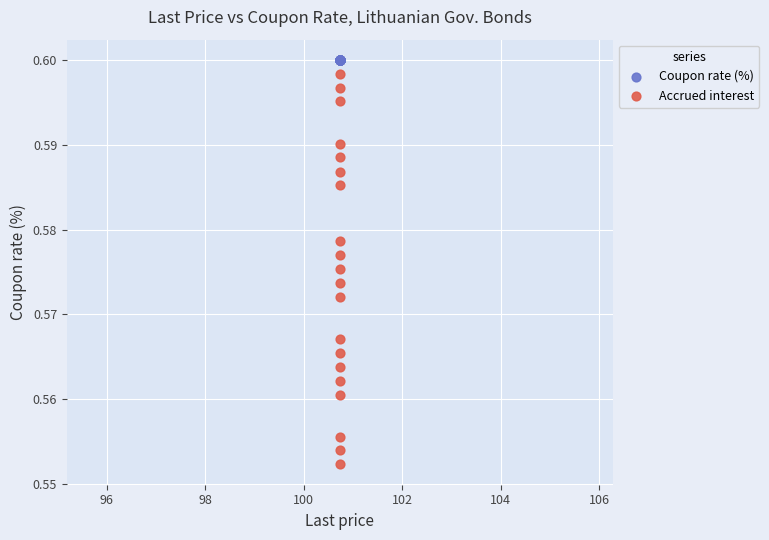

Which series contains the lowest Y value?

Accrued interest